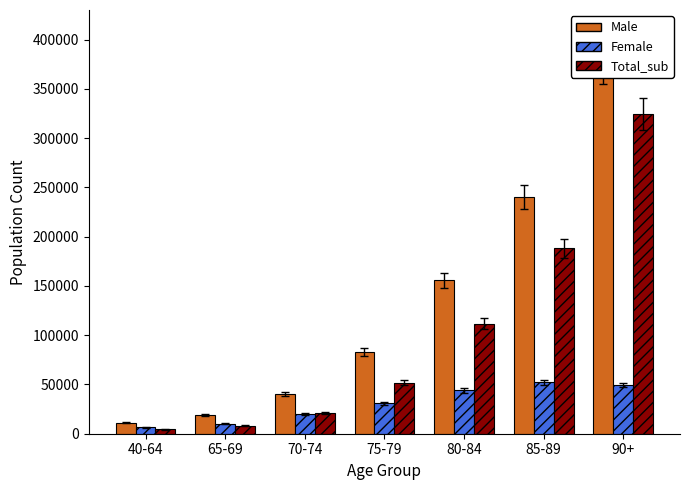

At 40-64, list the series in order from smallest to largest.

Total_sub, Female, Male